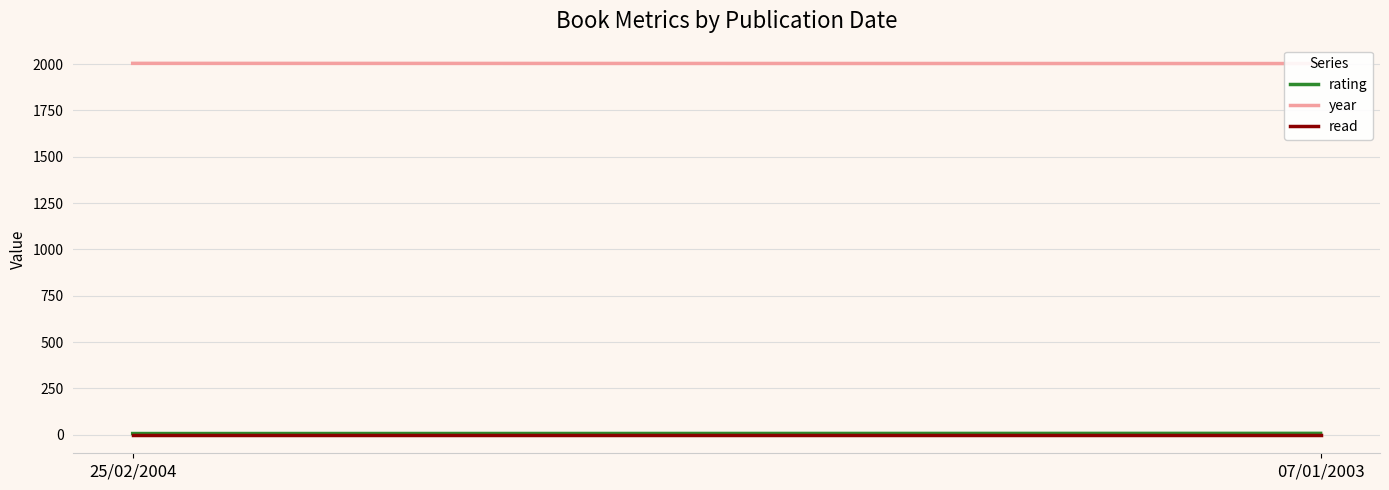

Reading right to left, extract all data points from this chart.

rating: 8	7
year: 2003	2004
read: 1	1